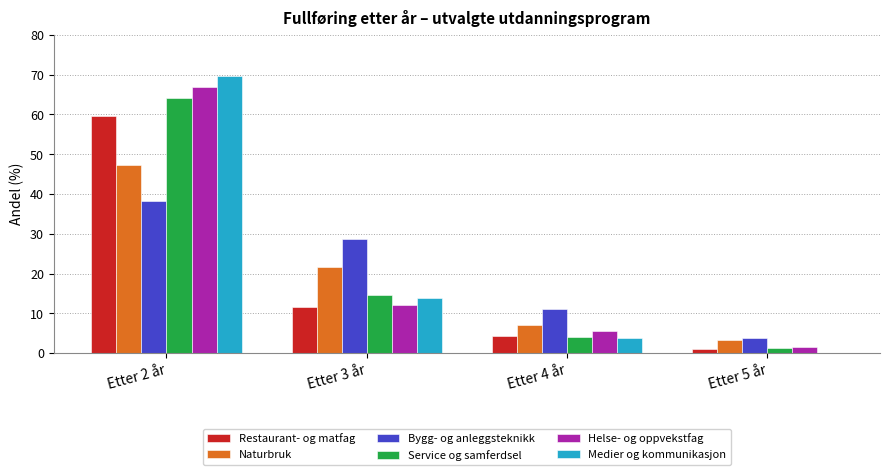

Reading right to left, what are all the values shown in this chart?

Restaurant- og matfag: 1.0	4.3	11.5	59.7
Naturbruk: 3.2	7.1	21.6	47.2
Bygg- og anleggsteknikk: 3.7	11.2	28.6	38.3
Service og samferdsel: 1.4	4.1	14.5	64.0
Helse- og oppvekstfag: 1.5	5.6	12.1	67.0
Medier og kommunikasjon: 0.0	3.8	13.9	69.6